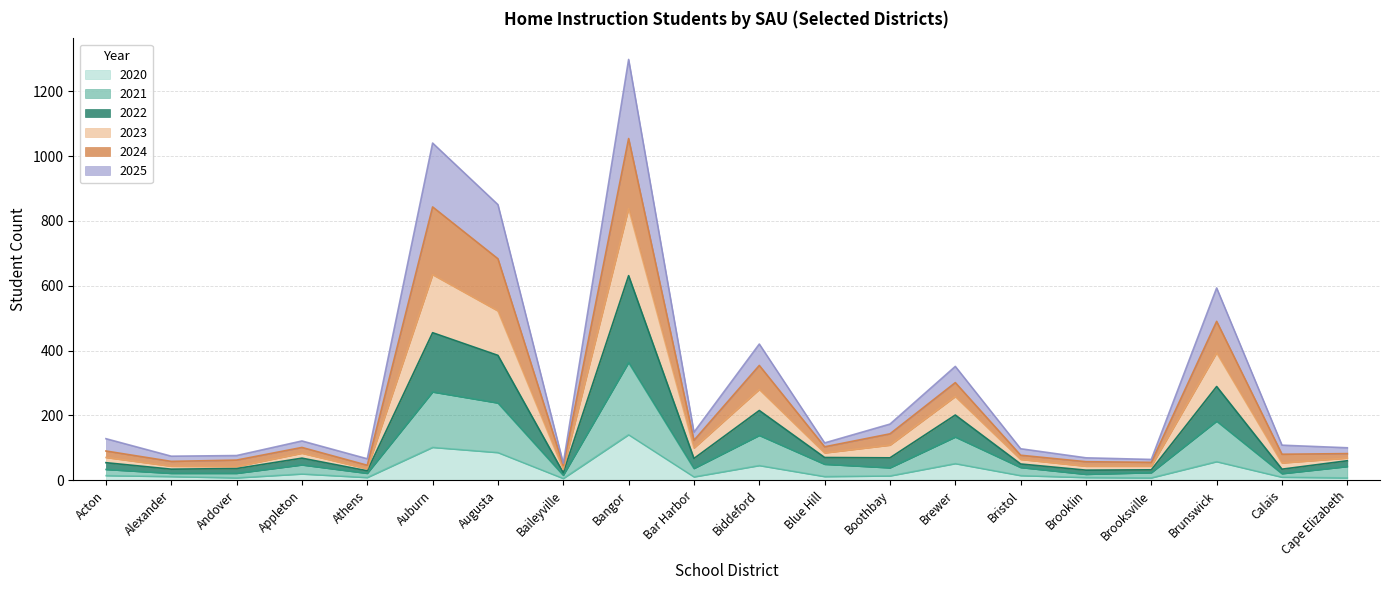

At which category is the sum across all series the highest?

Bangor